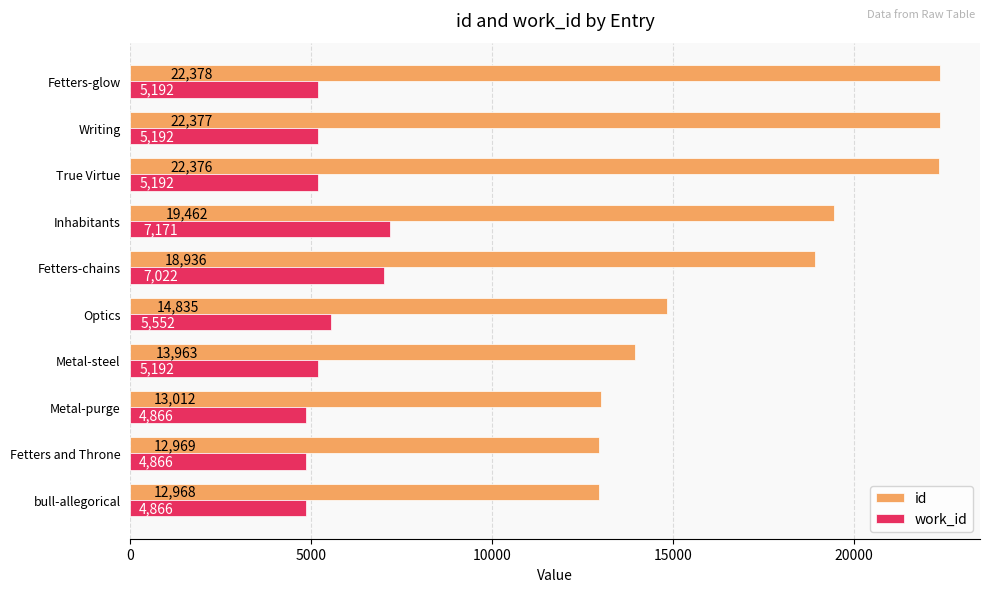

At which label is id closest to 17673?

Fetters-chains